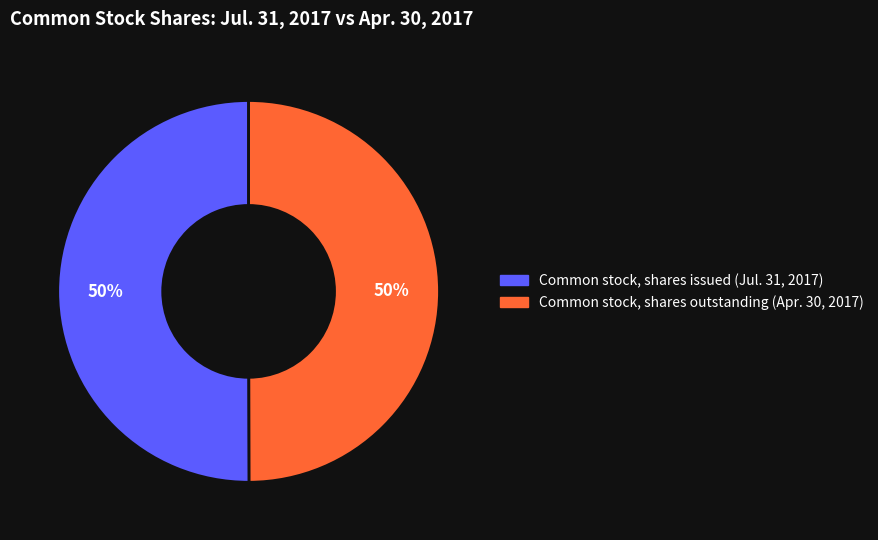

True or false: Common stock, shares issued accounts for 50% of the total.

True